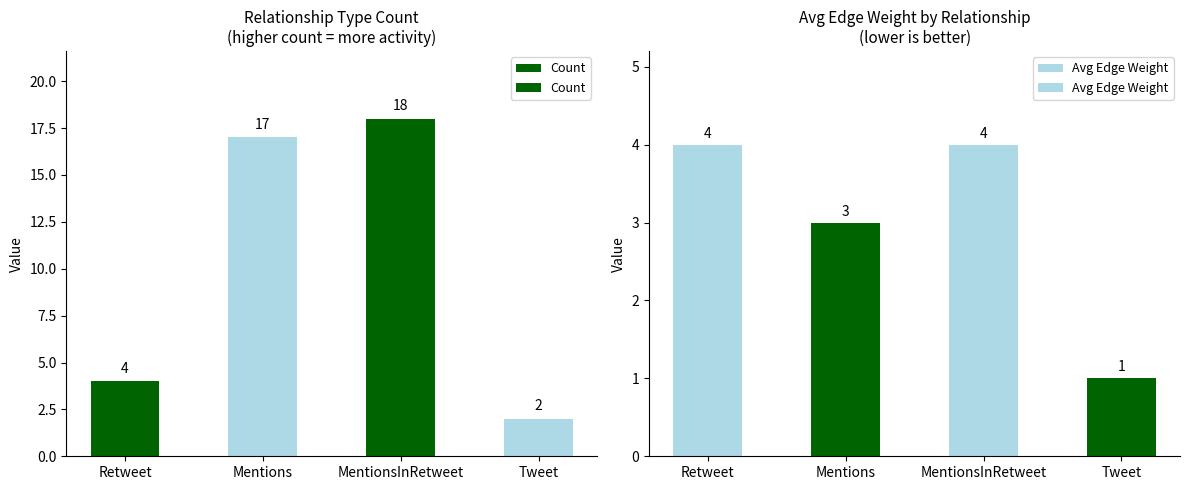

What is the sum of all Count values?

41